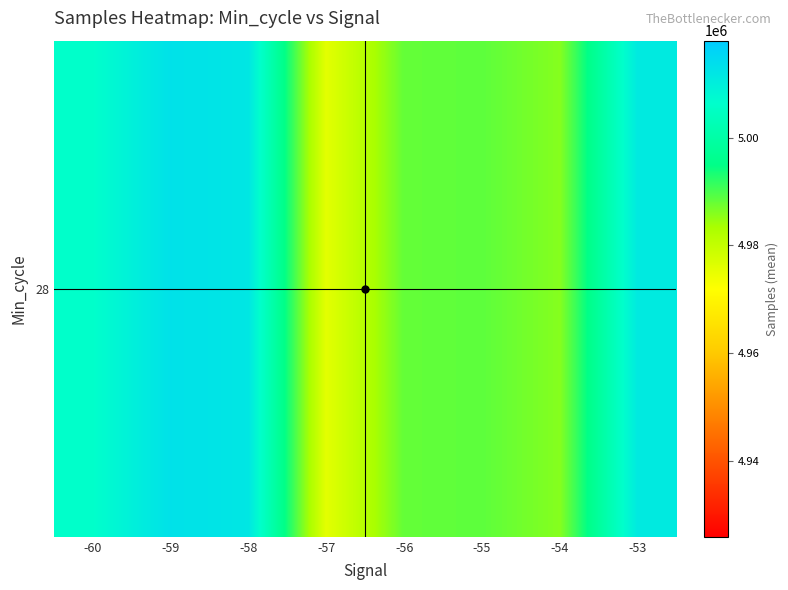

At which category does the chart reach its minimum across all series?

-57